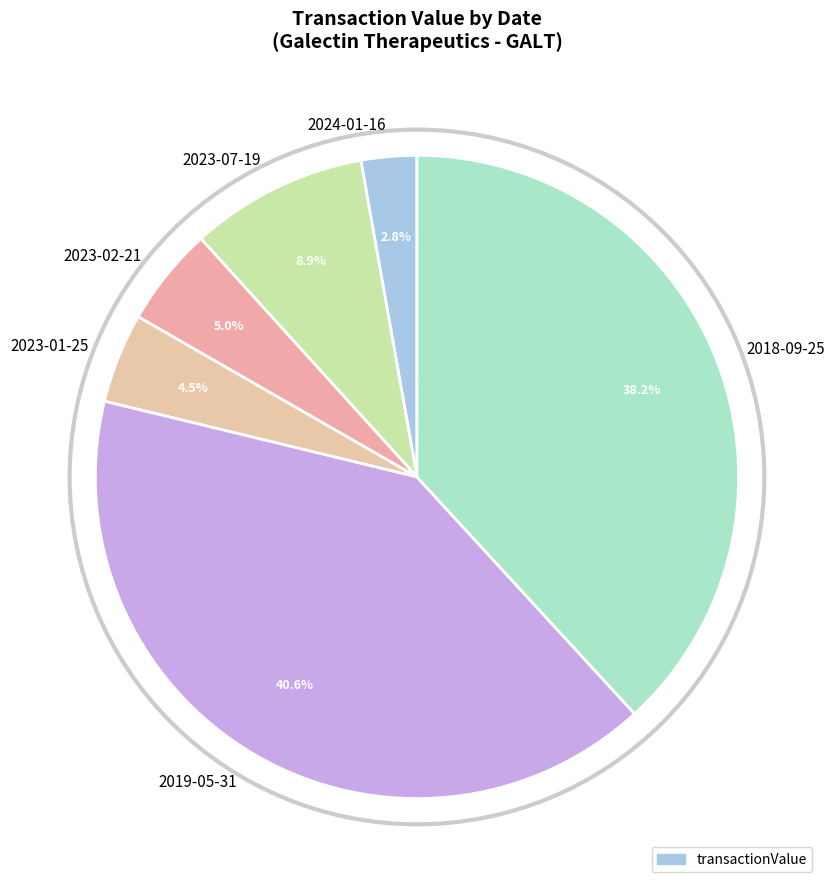

Combined, what portion of the pie is 2023-02-21 and 2023-07-19?

13.9%